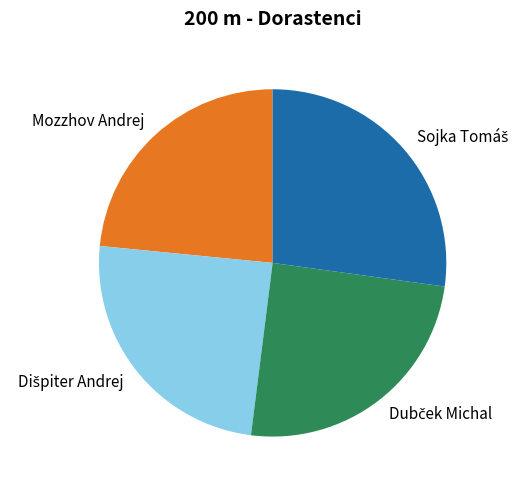

What is the smallest slice in the pie chart?

Mozzhov Andrej